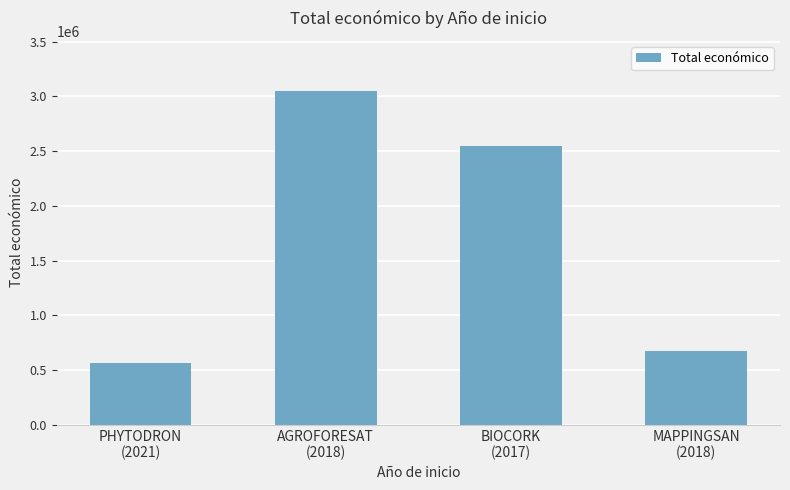

Reading left to right, what are all the values shown in this chart?

PHYTODRON
(2021)=567924	AGROFORESAT
(2018)=3051573	BIOCORK
(2017)=2546283	MAPPINGSAN
(2018)=677425